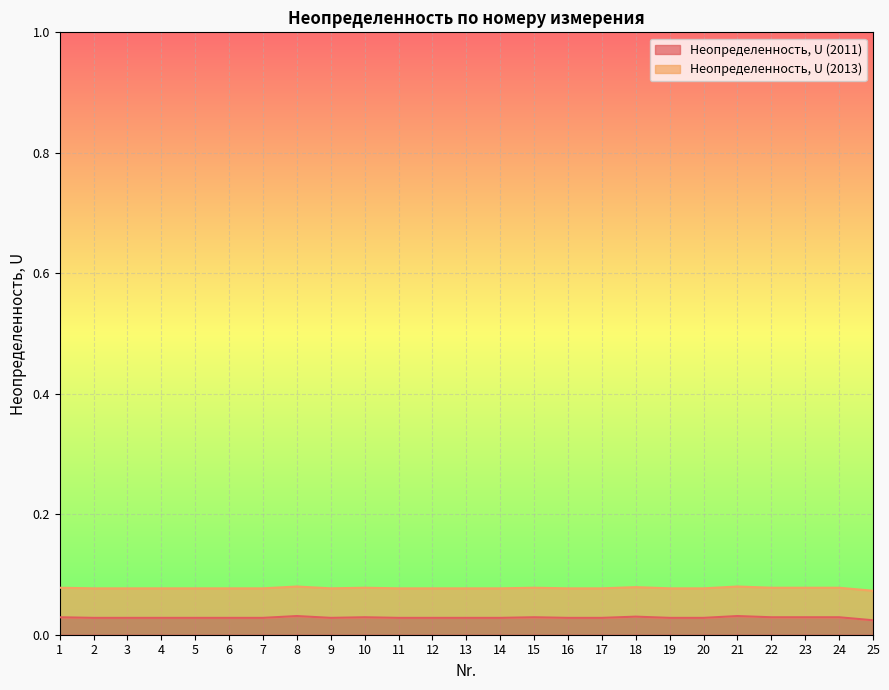

How many values are between 0 and 1?

25